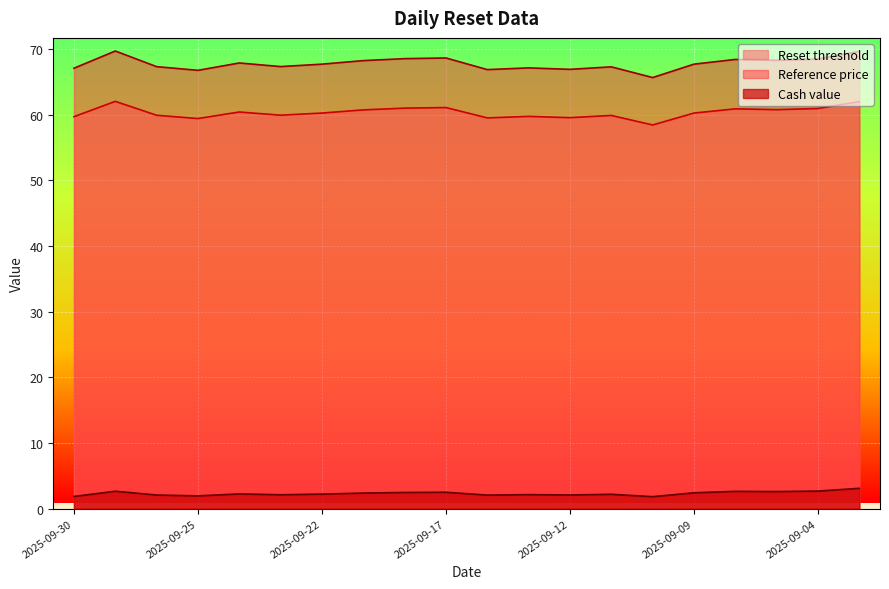

Does the chart display data point markers on the line(s)?

No